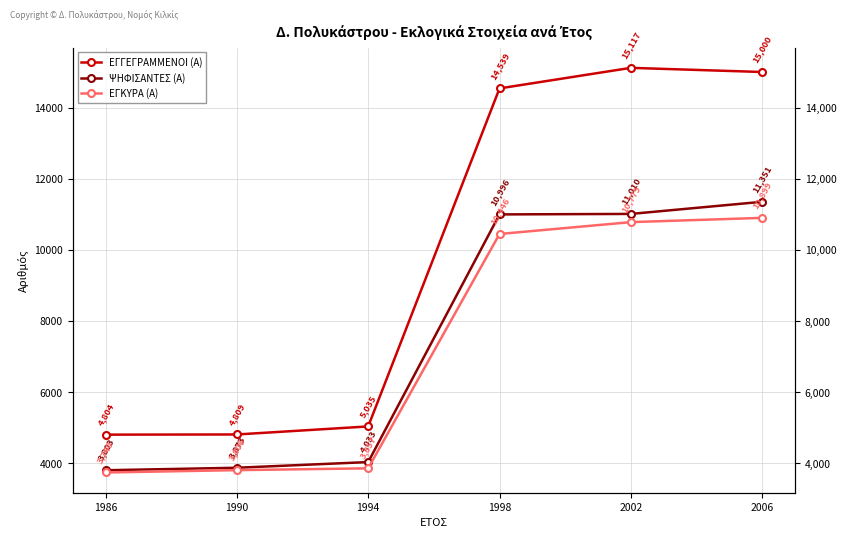

Where is ΕΓΓΕΓΡΑΜΜΕΝΟΙ (Α) nearest to the value 9960?

1998